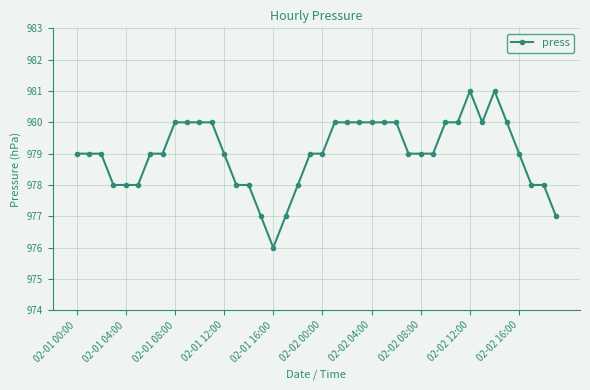

What is the smallest value displayed?

976